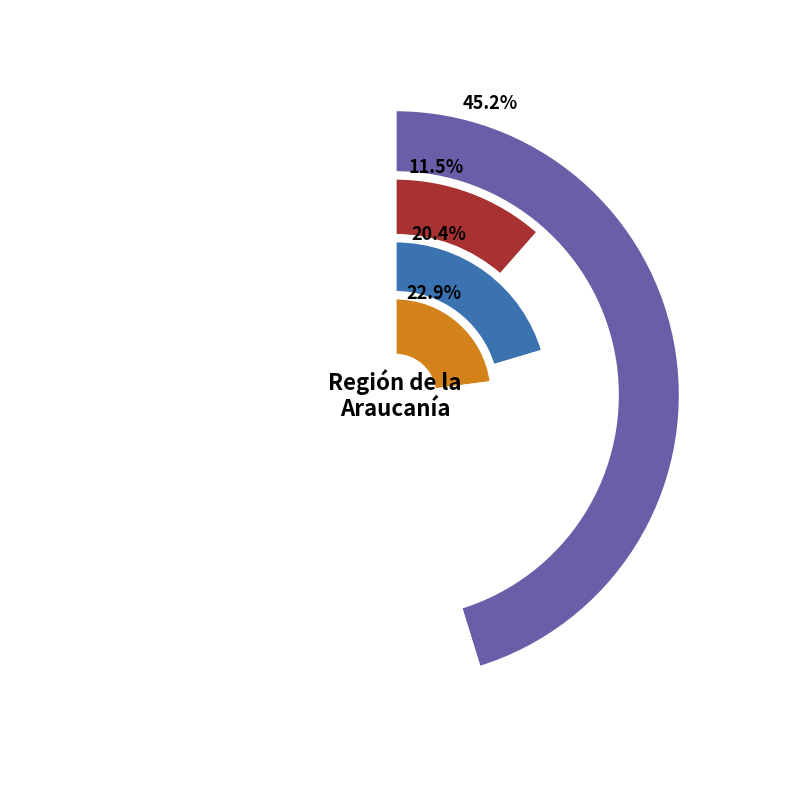

True or false: Angol accounts for 45% of the total.

True